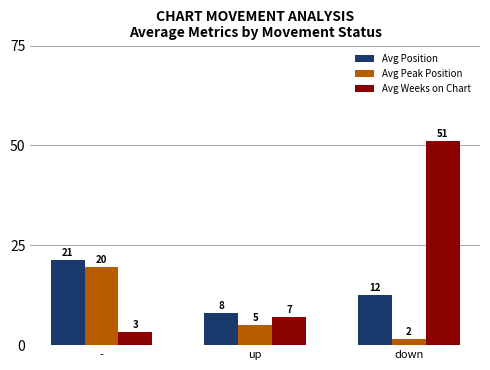

What is the difference between the Avg Peak Position values at down and -?

18.1